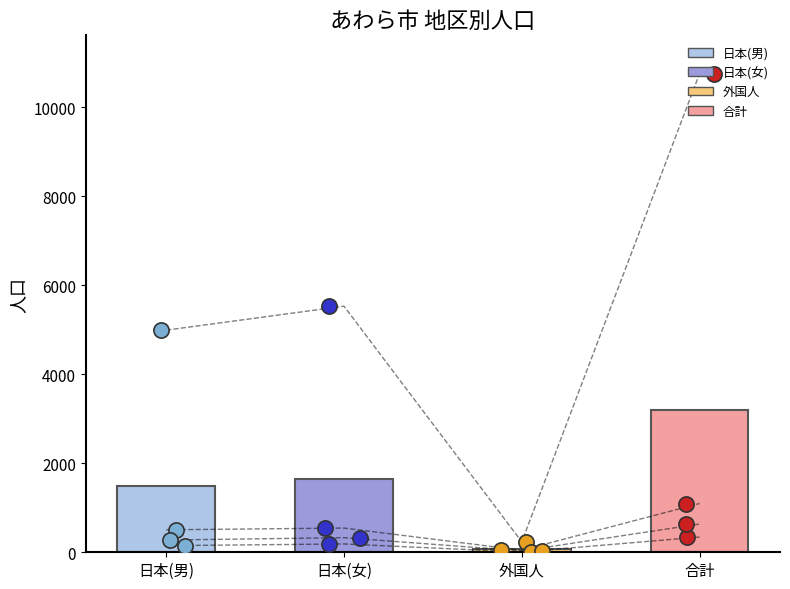

What are all the series names shown in the legend?

日本(男), 日本(女), 外国人, 合計